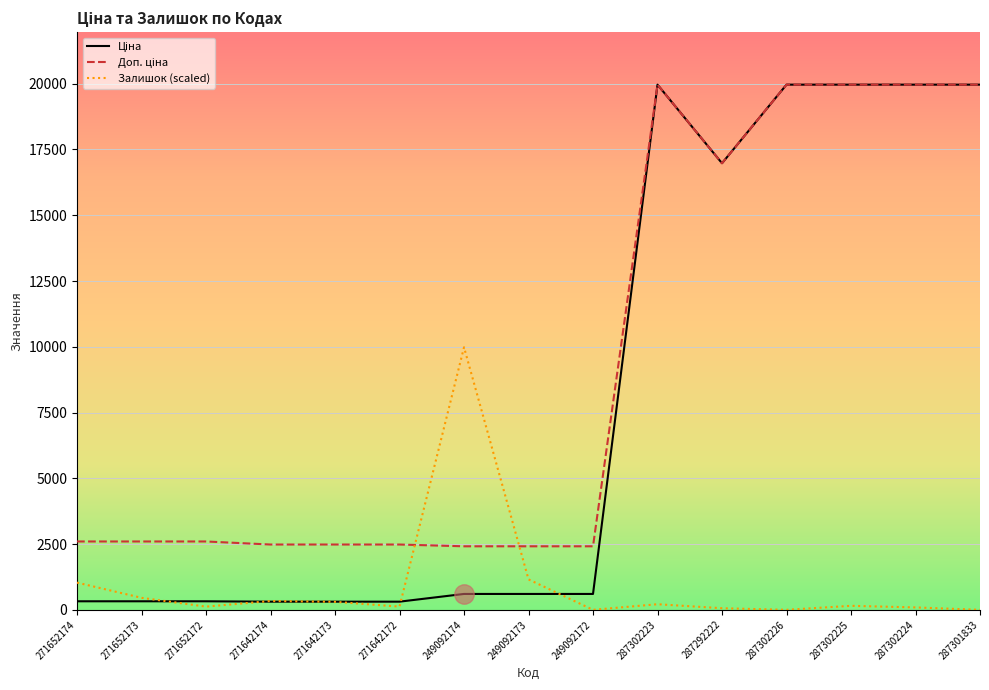

Is this an area chart (filled region under the line)?

No